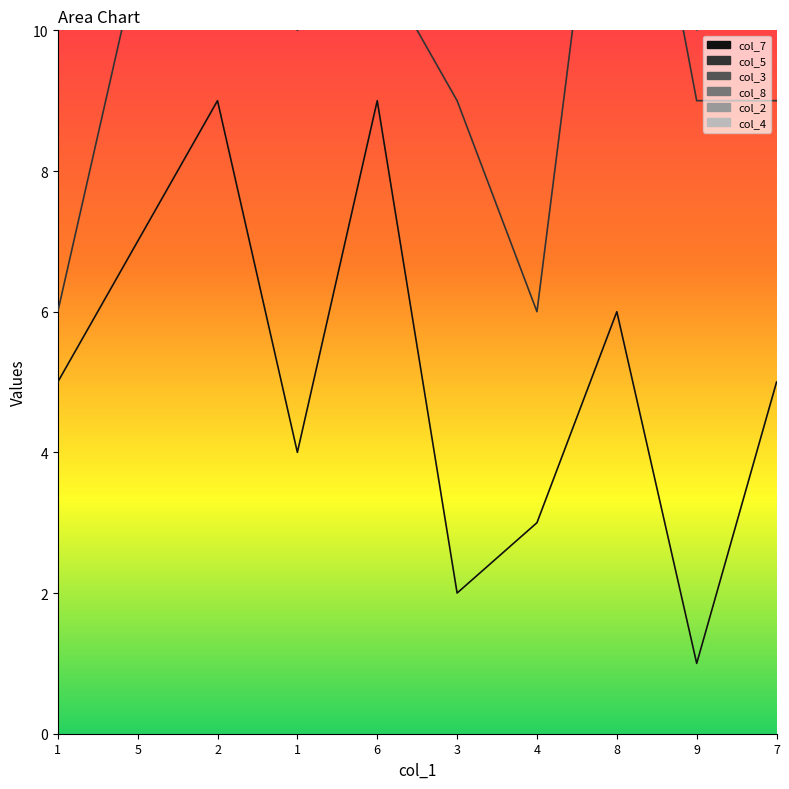

What is the sum of all col_3 values?

48